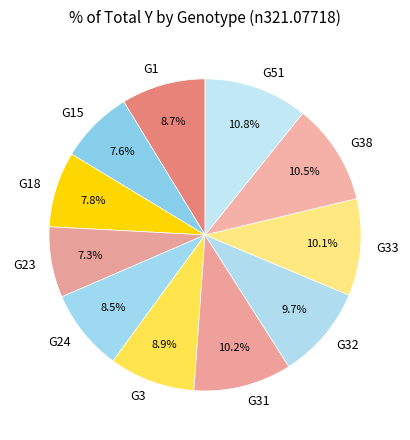

What percentage is the G1 slice, to the nearest percent?

9%